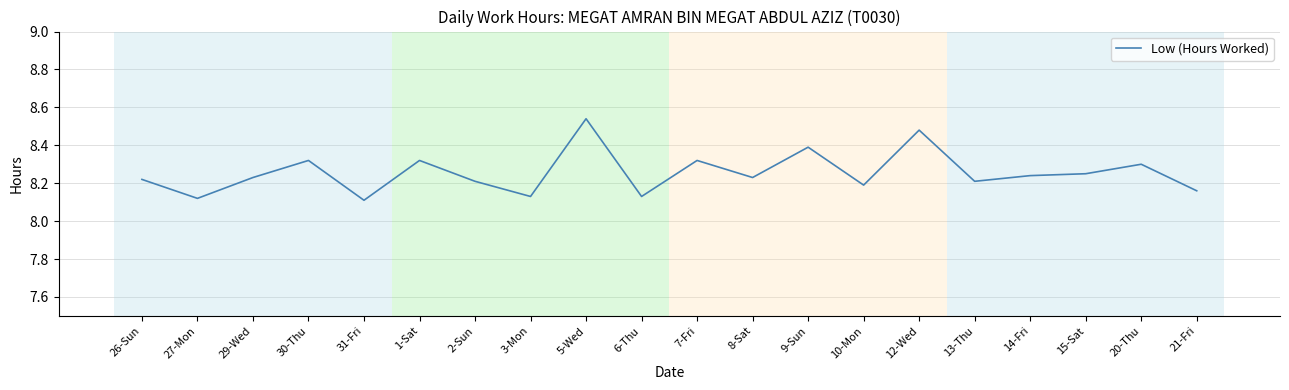

What is the sum of the values at 9-Sun and 15-Sat?

16.6